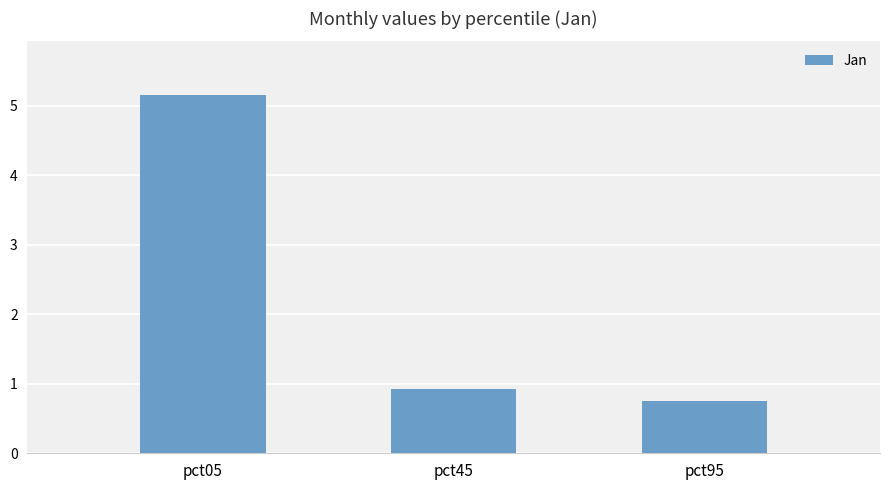

The value at pct05 is 1.5. True or false?

False